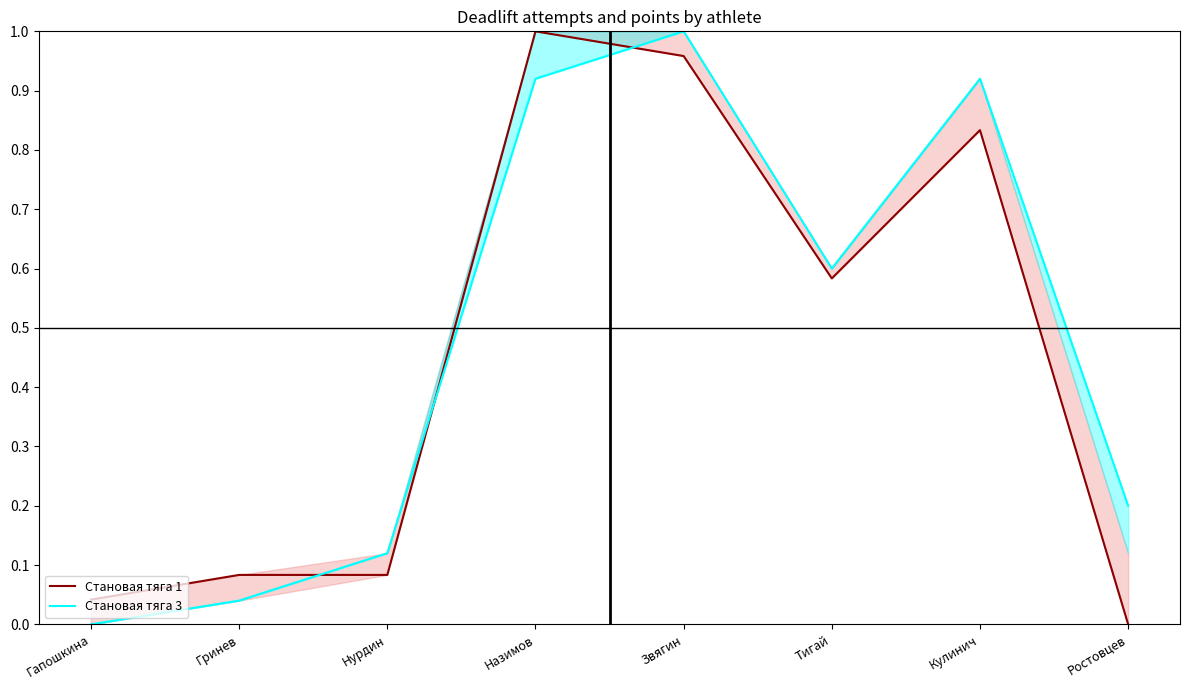

Which series changed the most between Гапошкина and Назимов?

Становая тяга 1